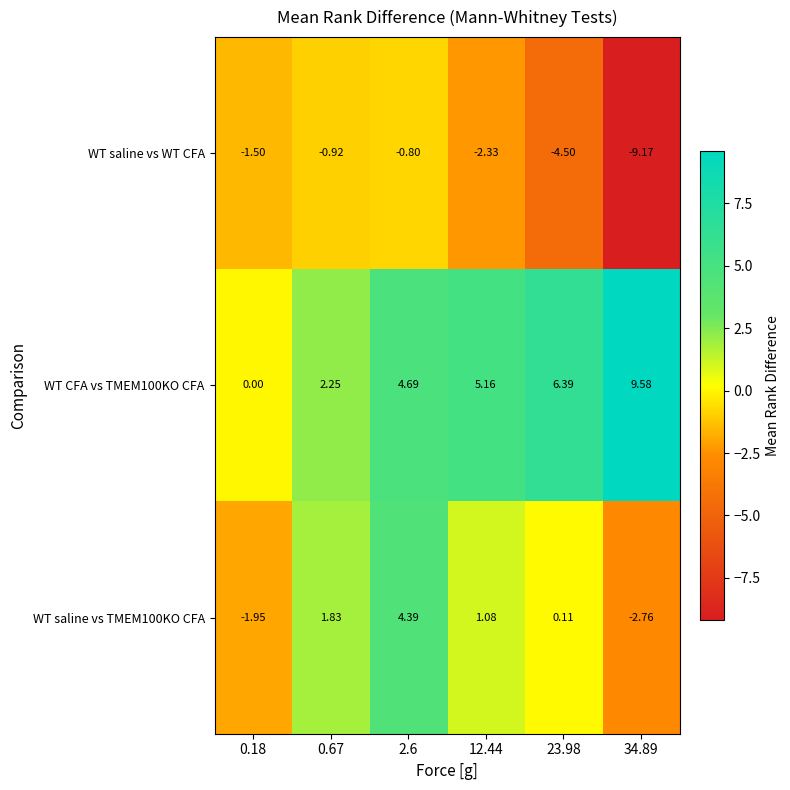

Is the value of WT saline vs TMEM100KO CFA at 34.89 greater than the value of WT saline vs WT CFA at 34.89?

Yes